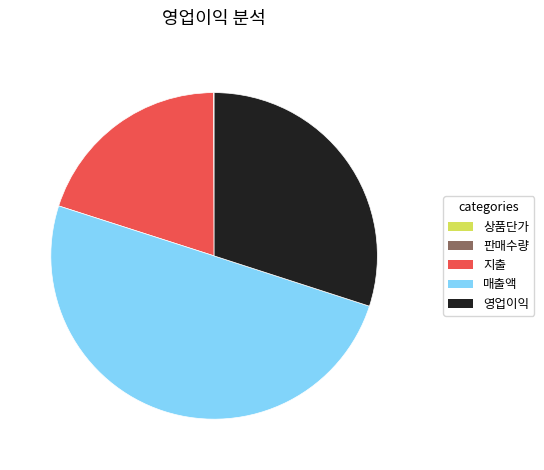

Is 영업이익 the majority of the pie?

No